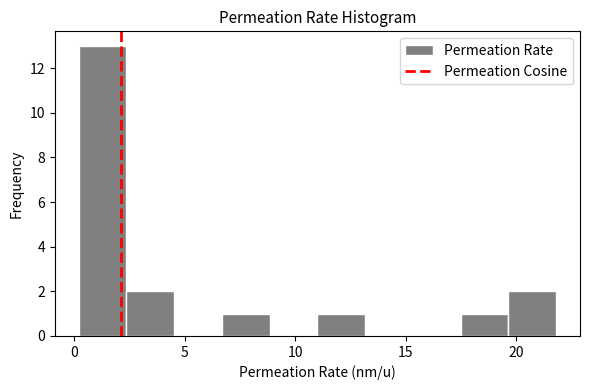

Reading left to right, list every bar in this chart as the range it spans on the x-axis followed by its height. Neither the bar edges nor the heights are printed on the chart, so give them approximately, as read against the axes.

0.0 to 2.5: 13
2.5 to 4.5: 2
4.5 to 6.5: 0
6.5 to 9.0: 1
9.0 to 11.0: 0
11.0 to 13.0: 1
13.0 to 15.5: 0
15.5 to 17.5: 0
17.5 to 19.5: 1
19.5 to 22.0: 2